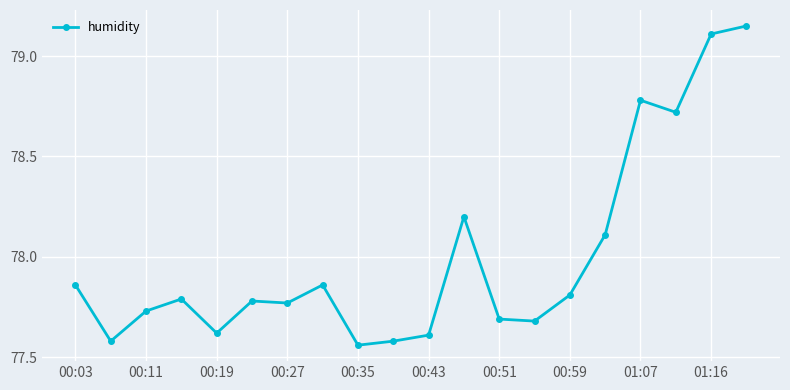

What is the average value?

78.0